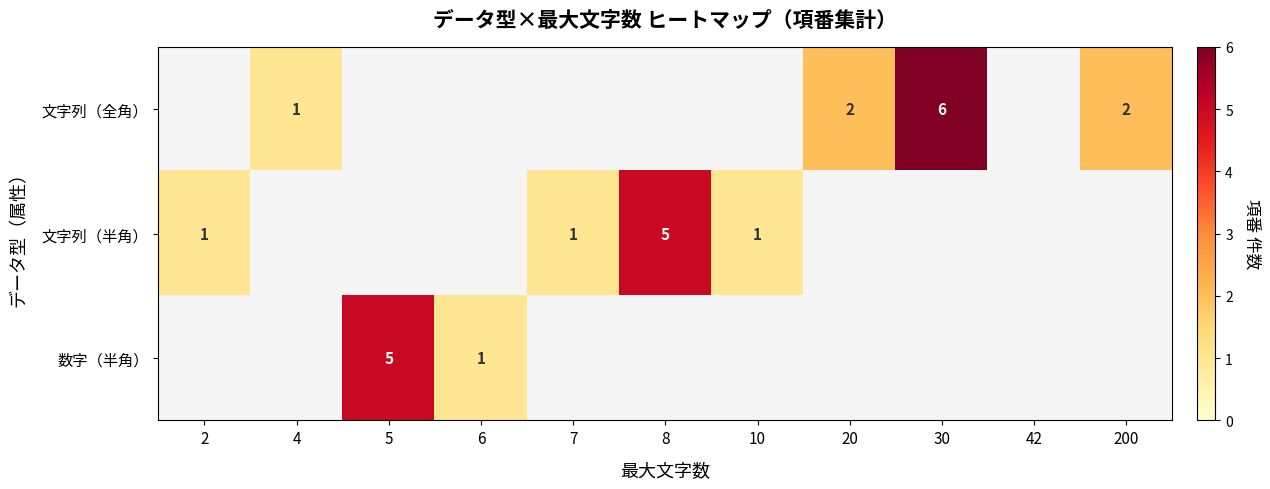

True or false: 文字列（全角） has a value of 1 at 4.

True